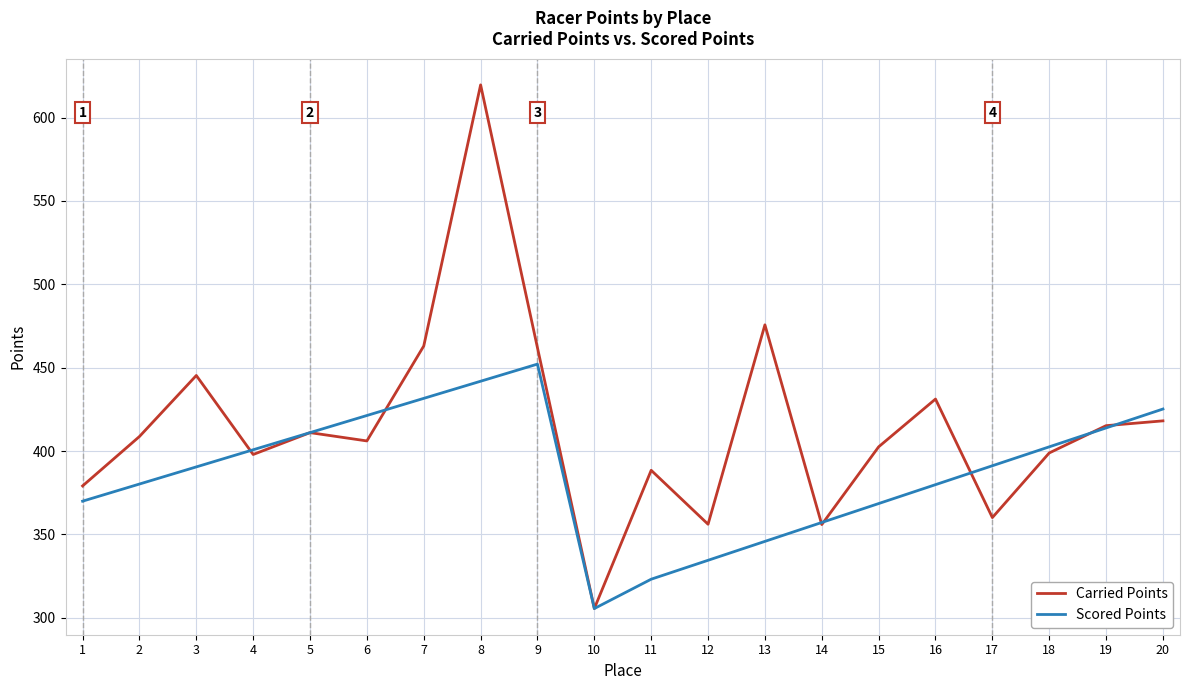

The value of Carried Points at 9 is 209.3. True or false?

False